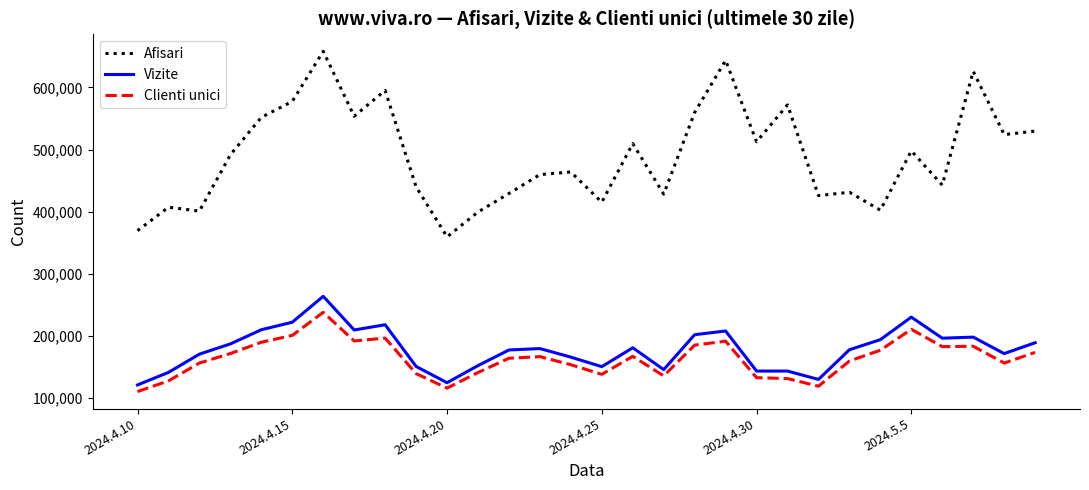

Which series has the widest spread of values?

Afisari